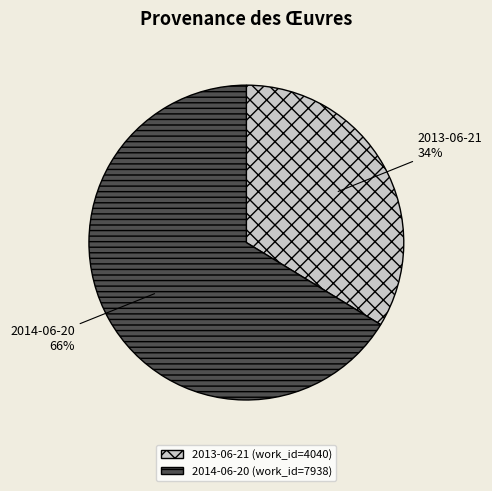

To the nearest percent, what is the combined percentage of 2014-06-20 and 2013-06-21?

100%